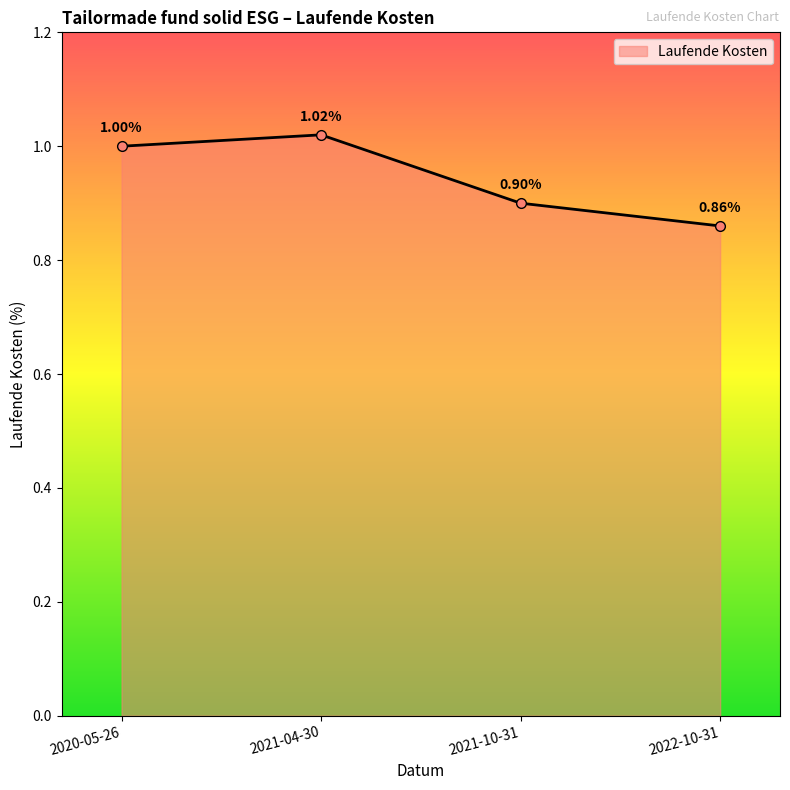

What is the value of the 3rd point from the left?

0.9